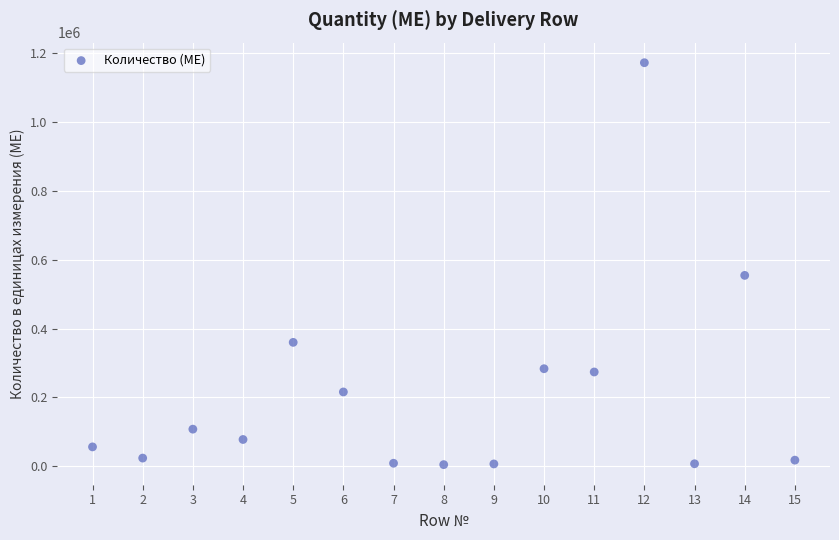

What Y value in the scatter plot is closest to 588500?

554500